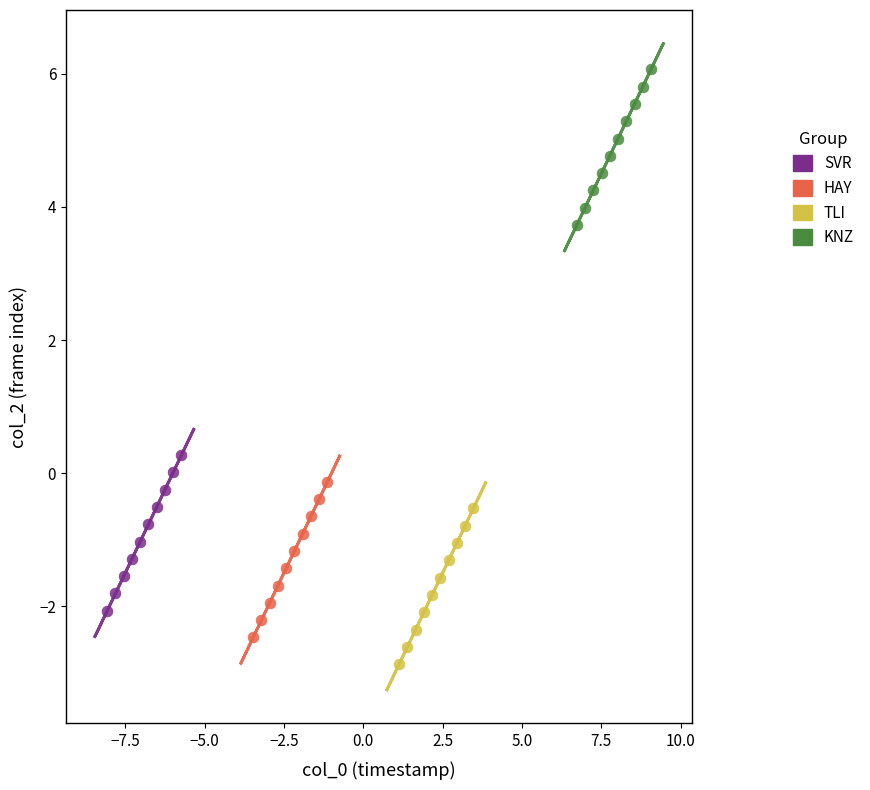

Which series contains the highest Y value?

KNZ